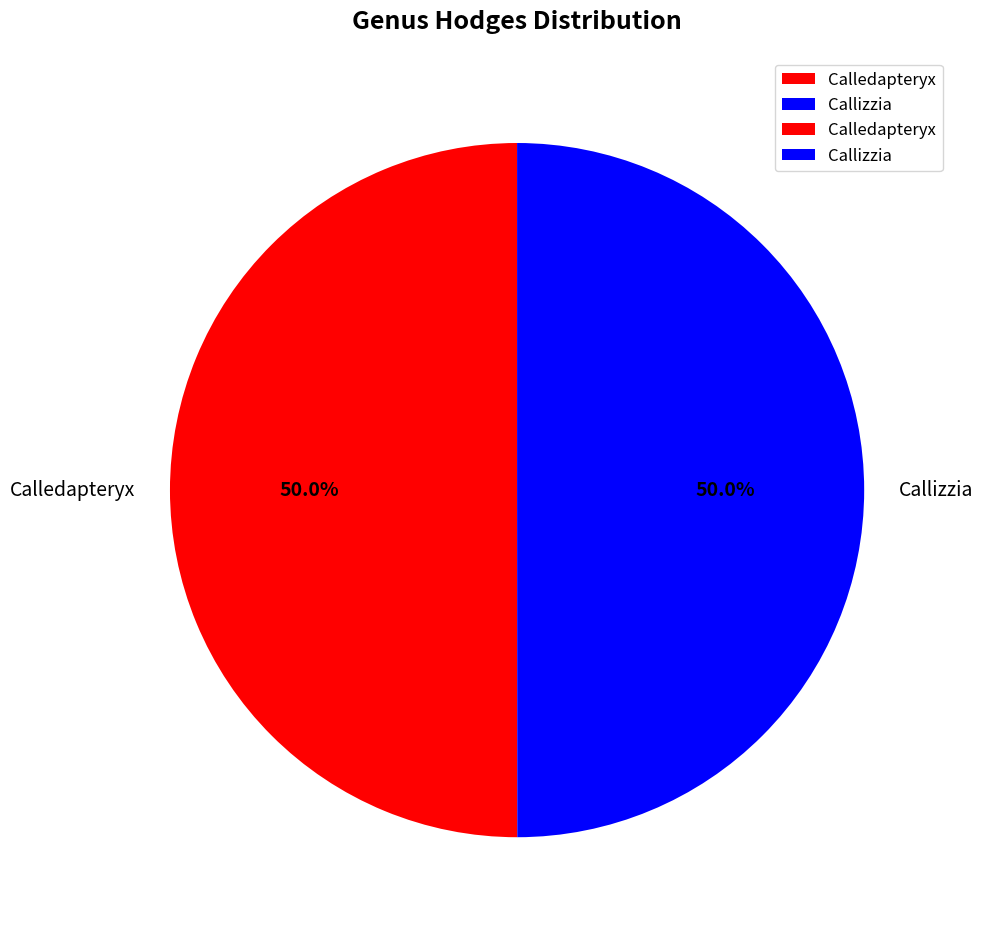

Approximately how many times larger is the value at Callizzia compared to Calledapteryx?

1.0